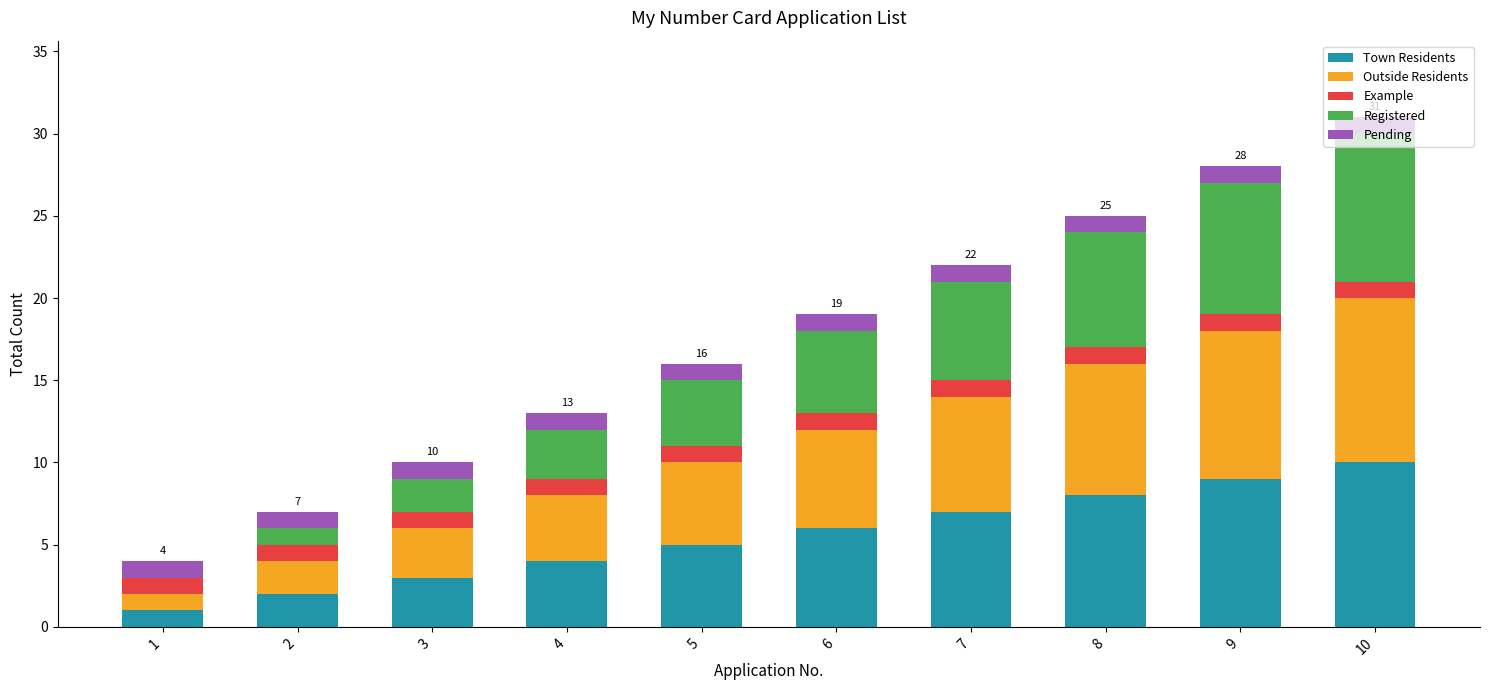

What is the highest value of the Town Residents series?

10